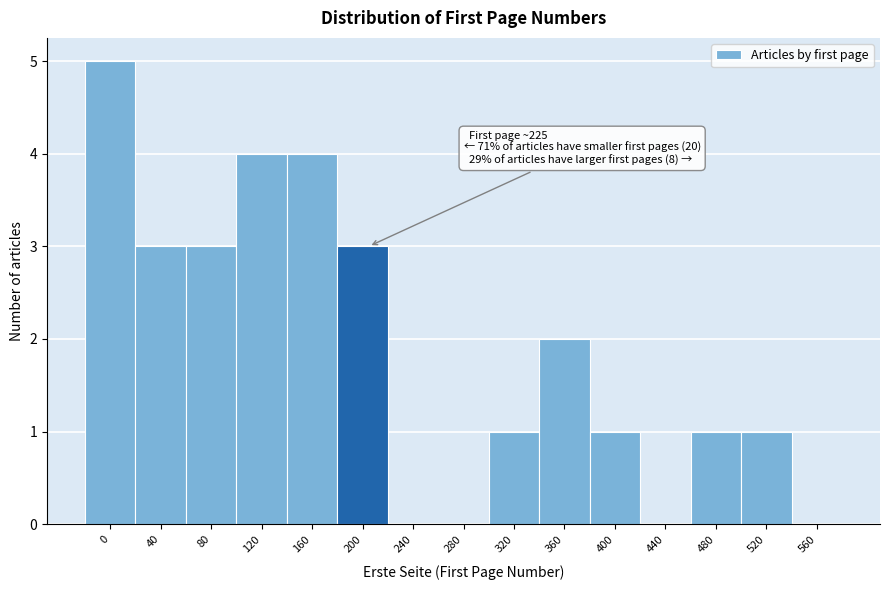

Reading left to right, extract all data points from this chart.

0=5	40=3	80=3	120=4	160=4	200=3	240=0	280=0	320=1	360=2	400=1	440=0	480=1	520=1	560=0